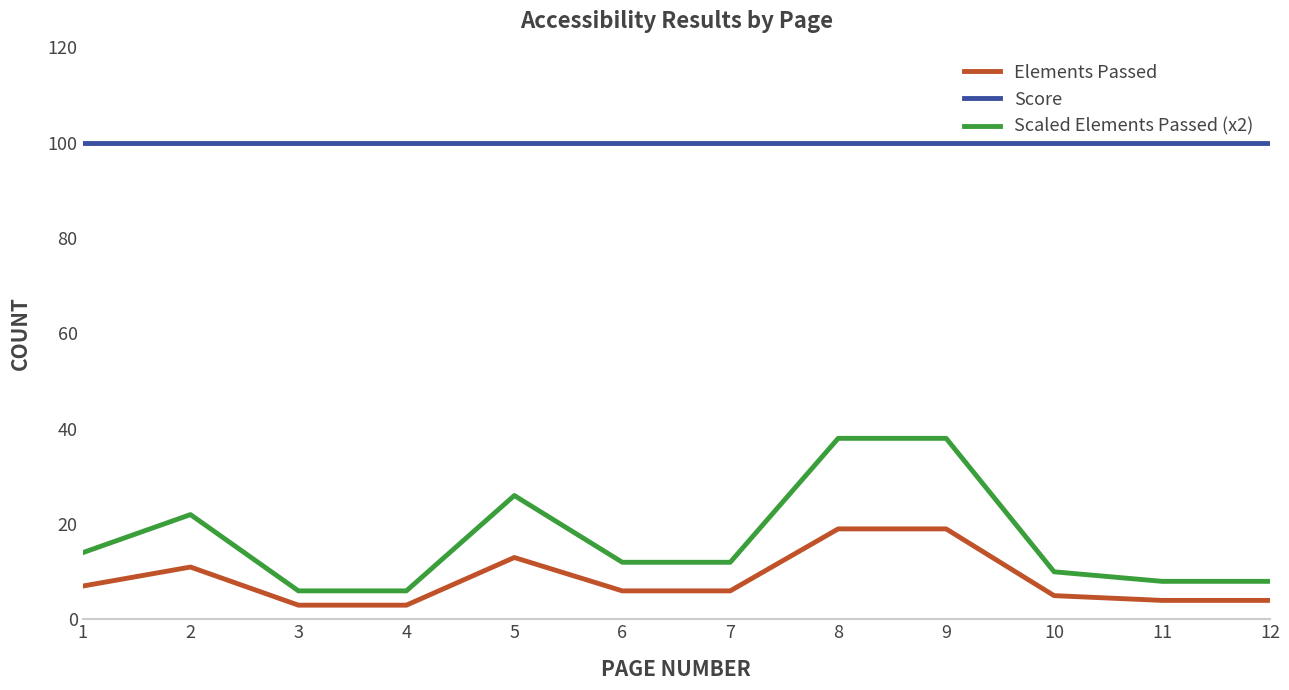

True or false: Score and Elements Passed cross at least once.

False